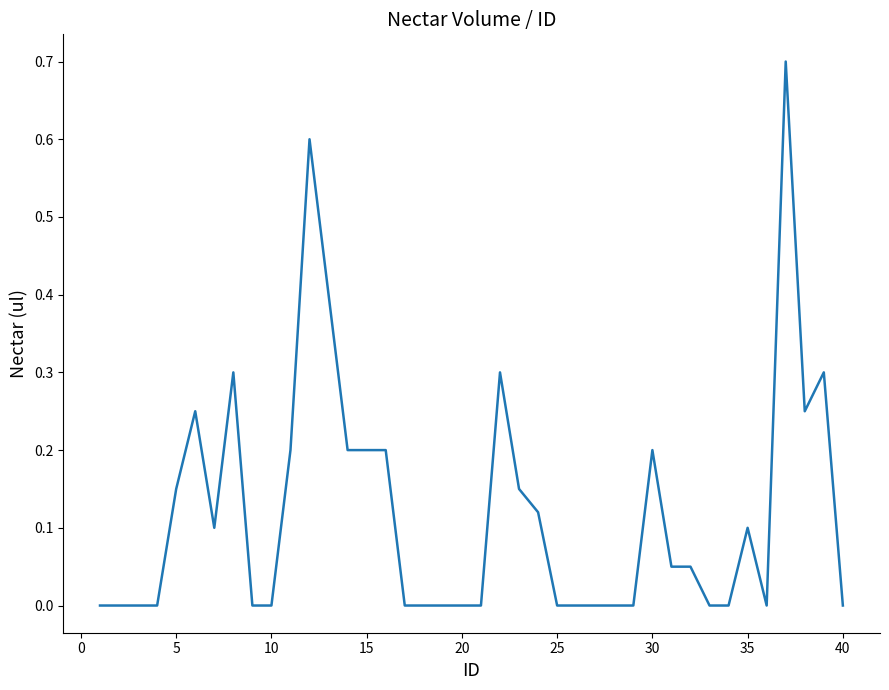

What is the maximum value shown in the chart?

0.7